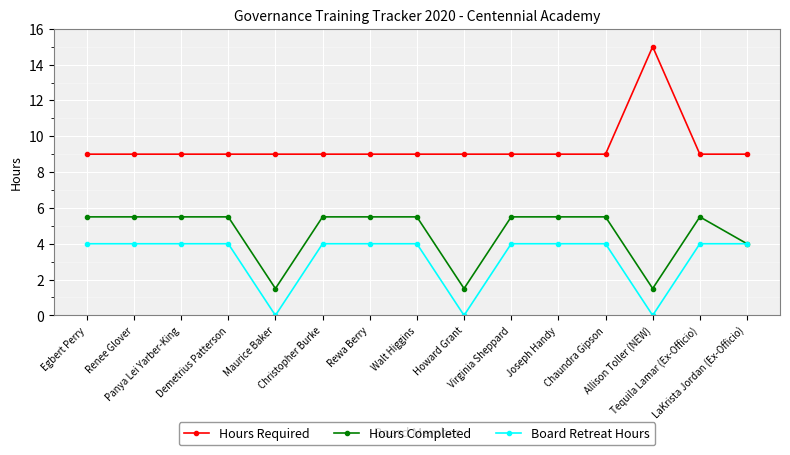

Does the chart have visible grid lines?

Yes